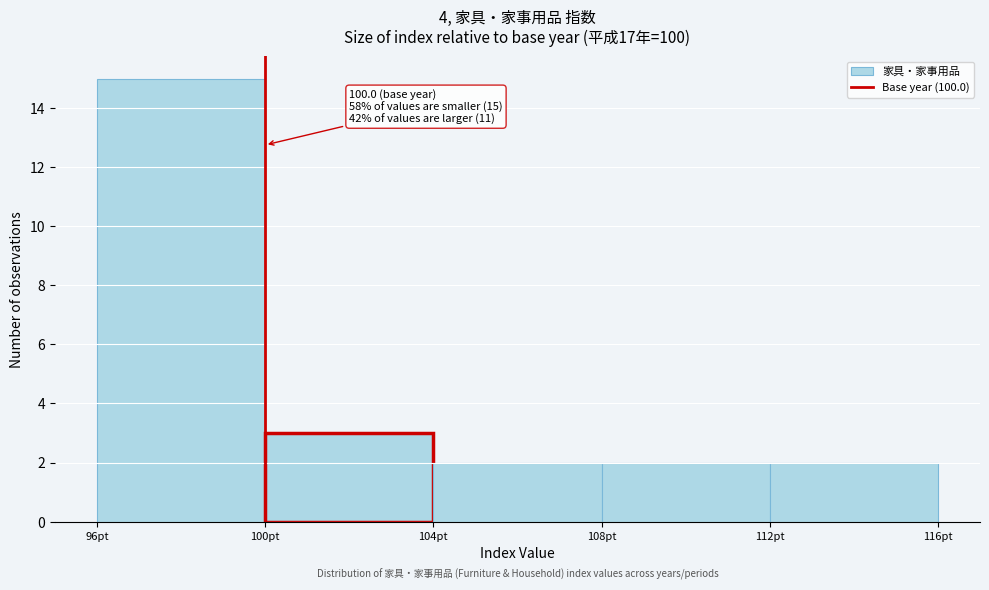

Over which range of the x-axis is the bar tallest?

96 to 100